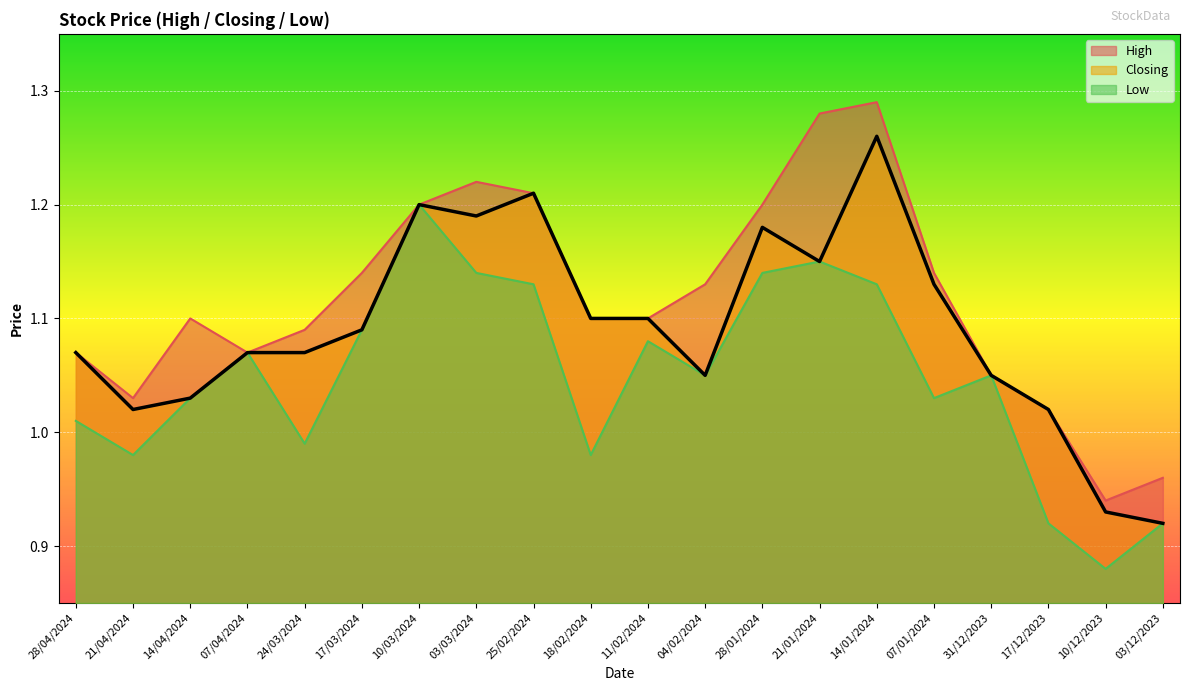

How many values in the Low series exceed 1?

14